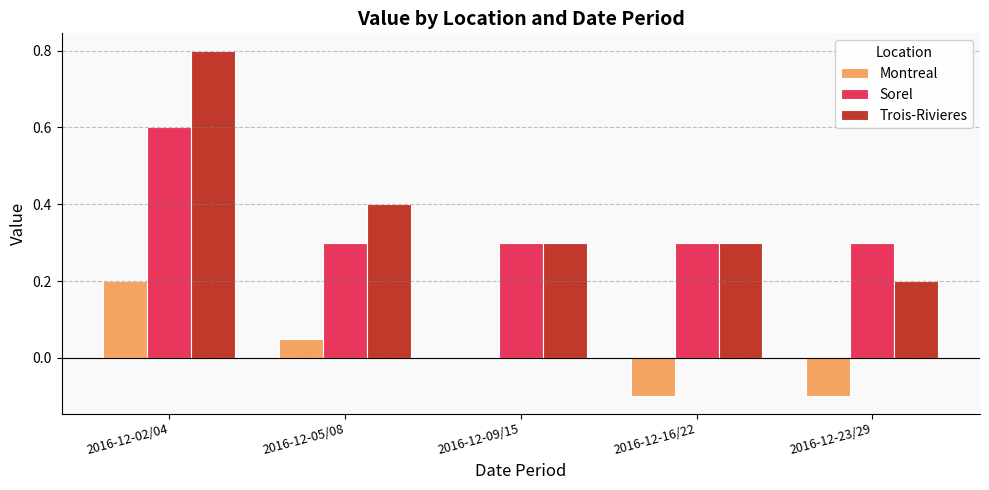

At which label is Montreal closest to 0?

2016-12-09/15